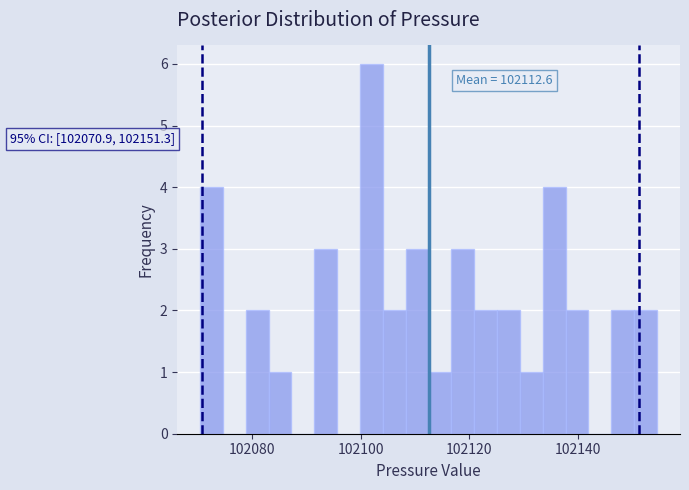

Around what value on the x-axis is the tallest bar? Give the approximate position of its centre, as read against the axis.

102102